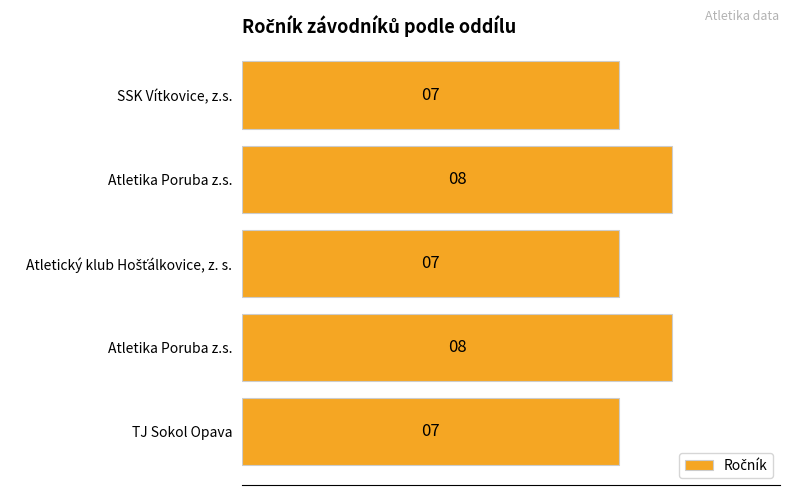

How many bars are there in total?

5